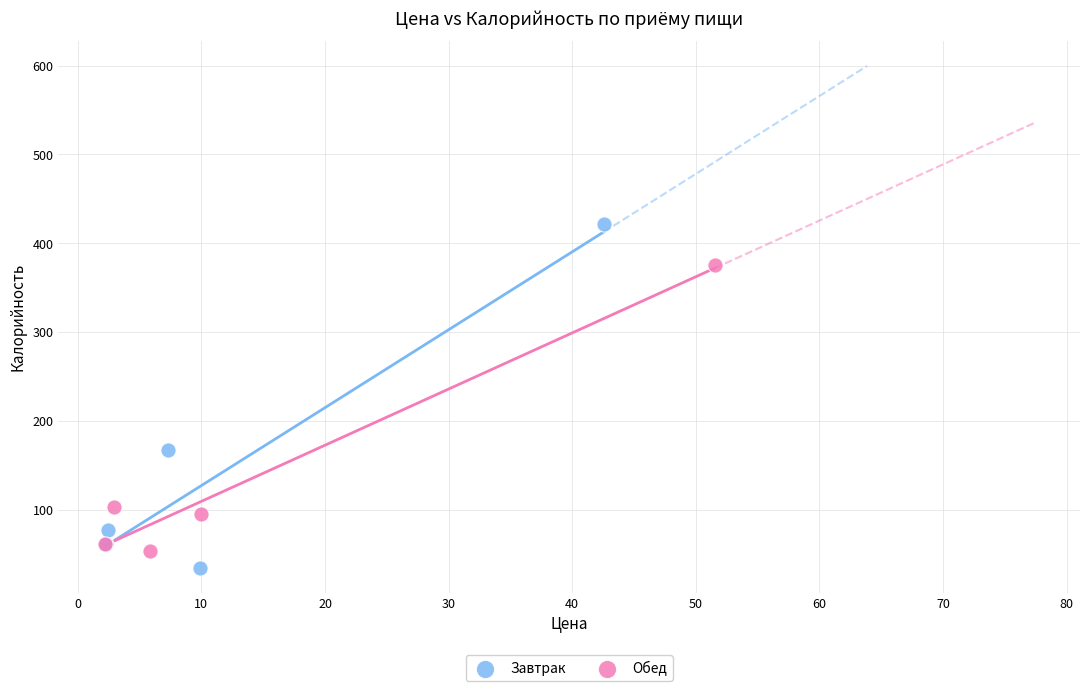

Which series reaches the maximum Y coordinate?

Завтрак